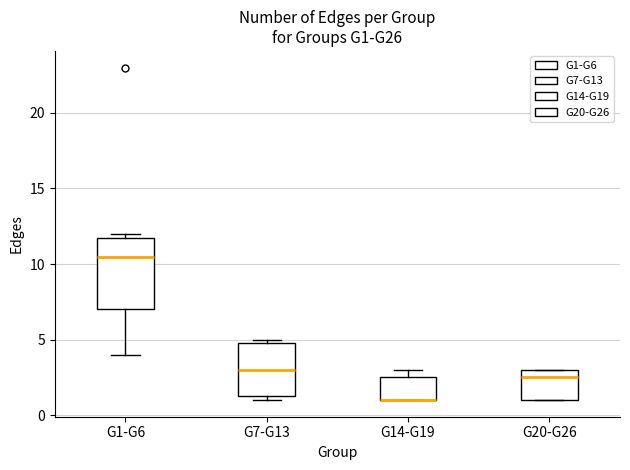

Reading left to right, transcribe this box plot: for each box, give where its median line is, the range the box spans, and where its two whiskers end, as read against the y-axis. The values are not printed on the chart, so give them approximately, as read against the axis.

G1-G6: median 10.5, box 7.0 to 12.0, whiskers 4.0 to 12.0 (just above the box's upper edge)
G7-G13: median 3.0, box 1.5 to 5.0, whiskers 1.0 to 5.0 (just above the box's upper edge)
G14-G19: median 1.0 (drawn on the box's lower edge), box 1.0 to 2.5, whiskers 1.0 to 3.0
G20-G26: median 2.5, box 1.0 to 3.0, whiskers 1.0 to 3.0